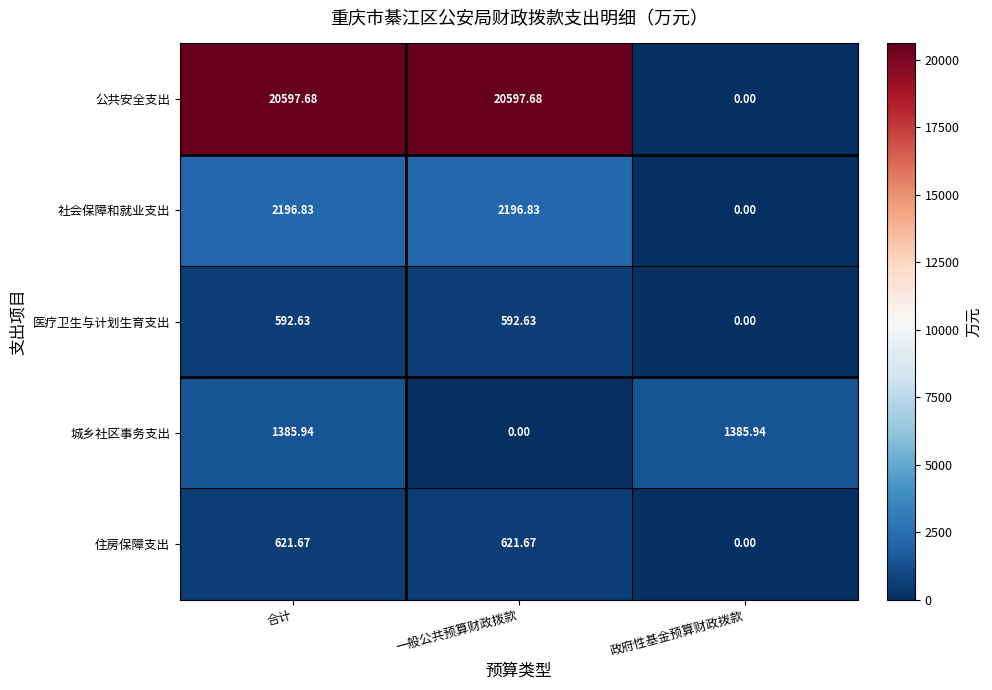

Which series changed the most between 合计 and 政府性基金预算财政拨款?

公共安全支出